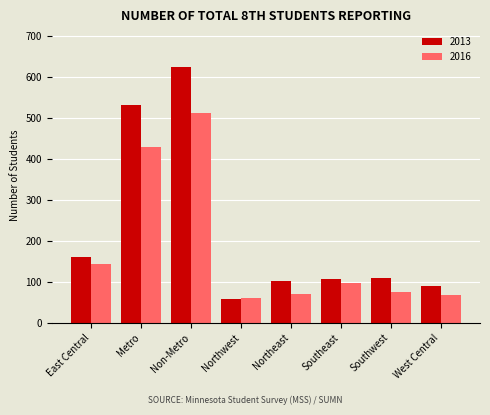

What position from the right is Southwest?

2